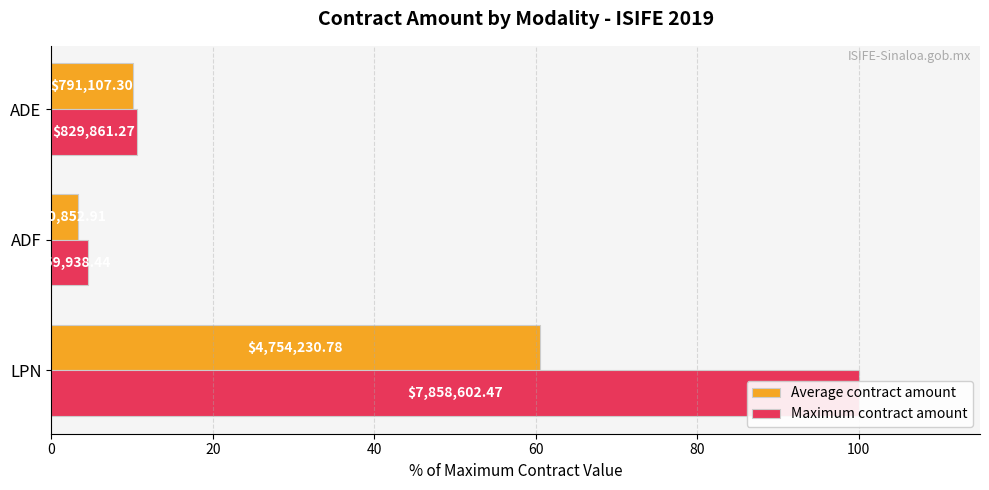

The value of Average contract amount at ADF is 5.7. True or false?

False